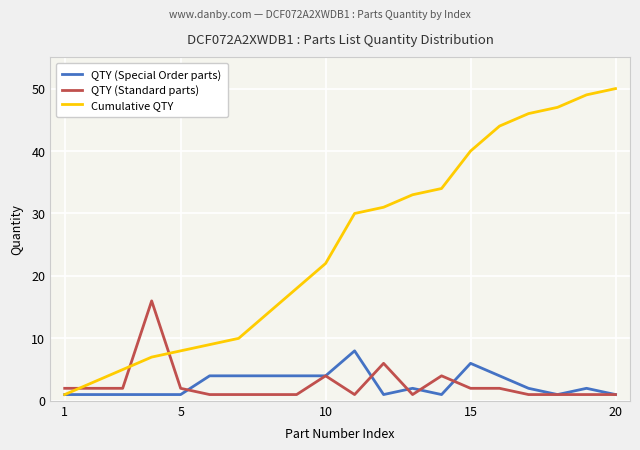

What is the difference between the maximum and second lowest values in the QTY (Special Order parts) series?

7